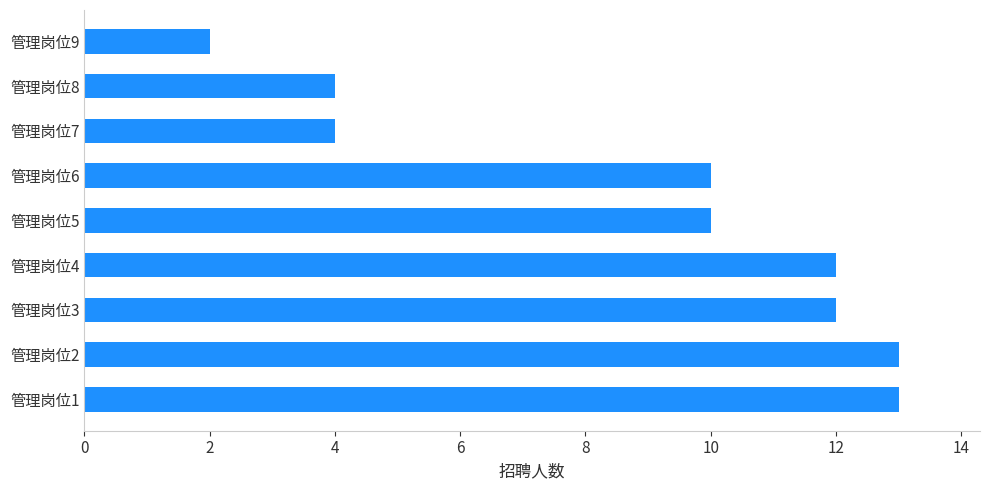

What is the sum of the values at 管理岗位6 and 管理岗位9?

12